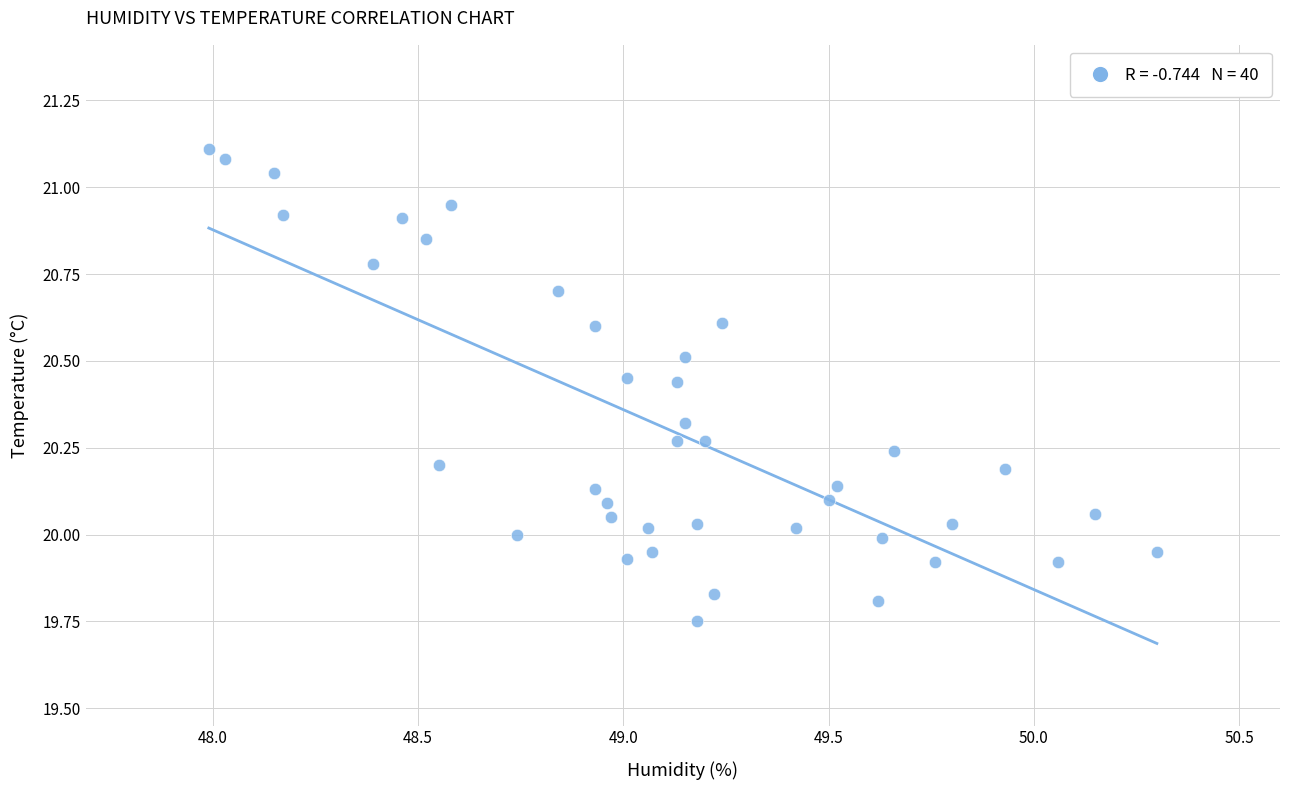

What is the range of Y values (max minus min)?

1.4